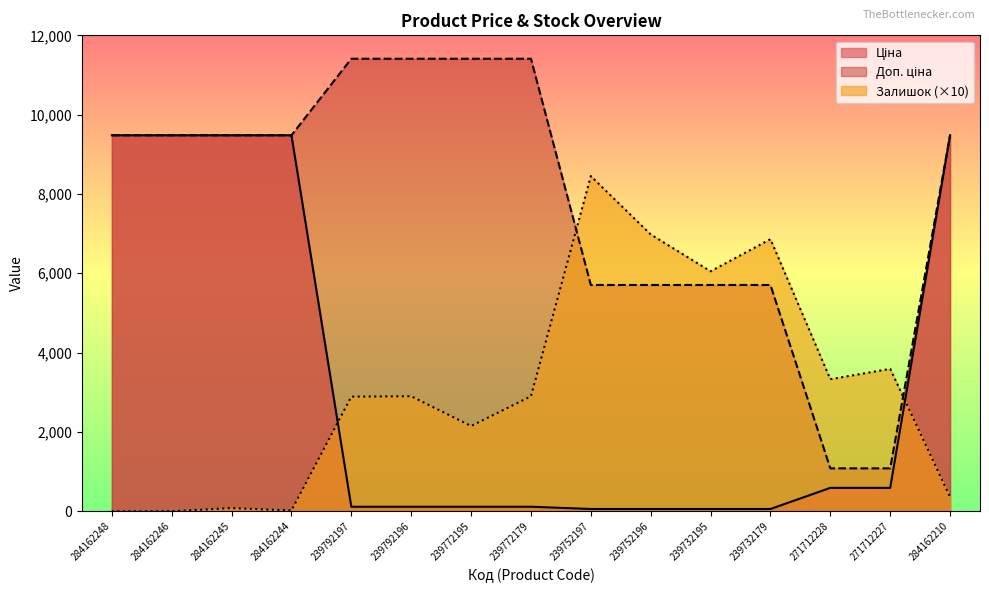

True or false: Доп. ціна and Залишок cross at least once.

True